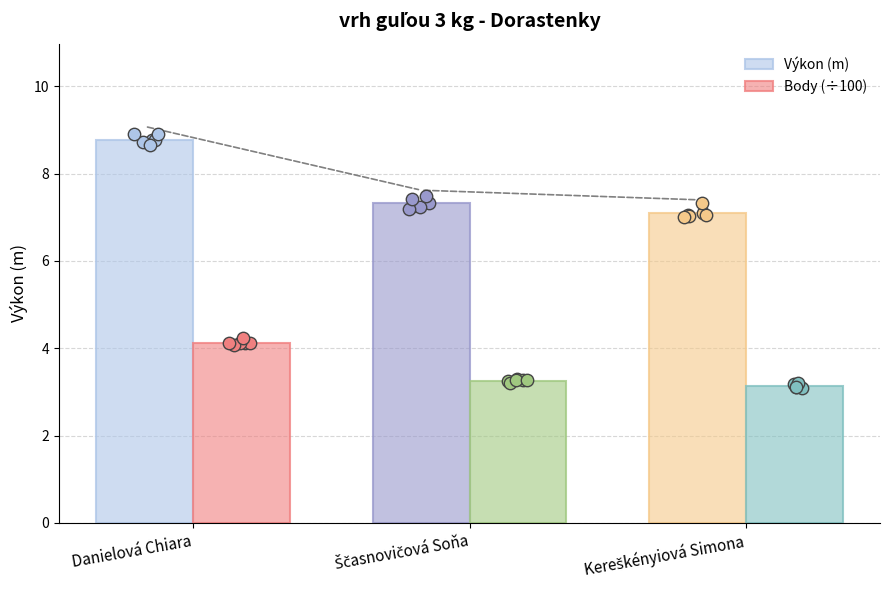

At which category is the sum across all series the highest?

Danielová Chiara